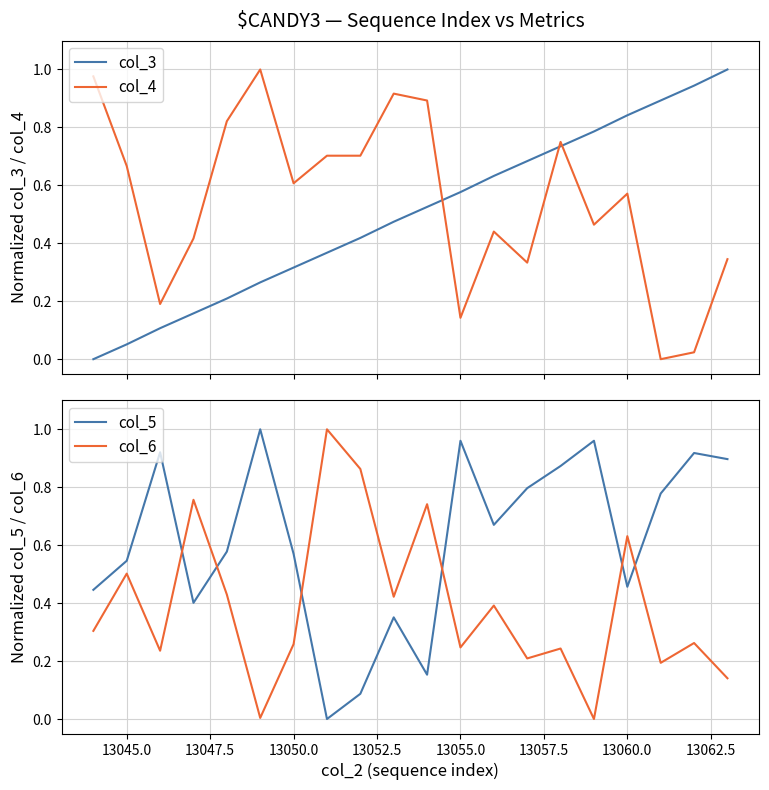

How many times do col_6 and col_5 cross each other?

6